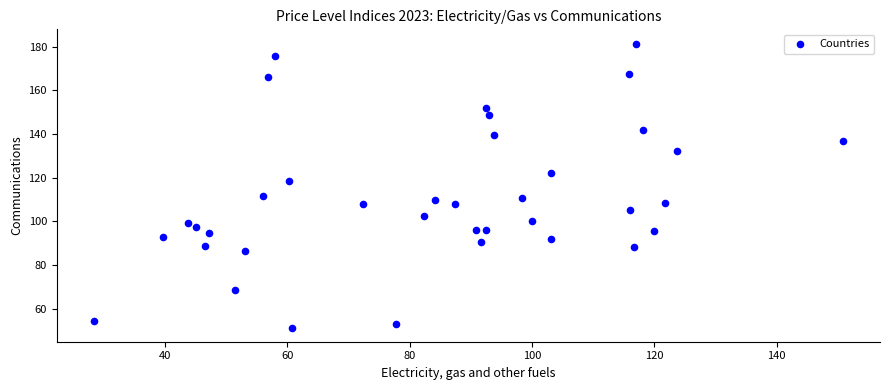

What Y value in the scatter plot is closest to 116?

118.5